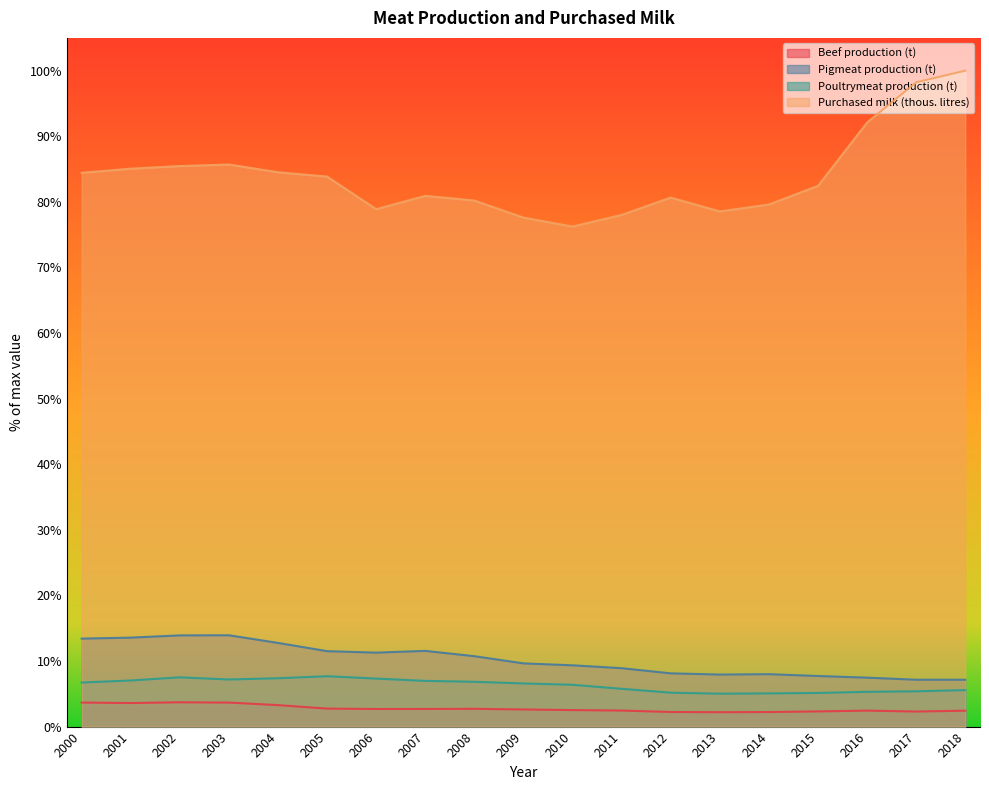

What is the difference between the highest and lowest values at 2011?

75.6